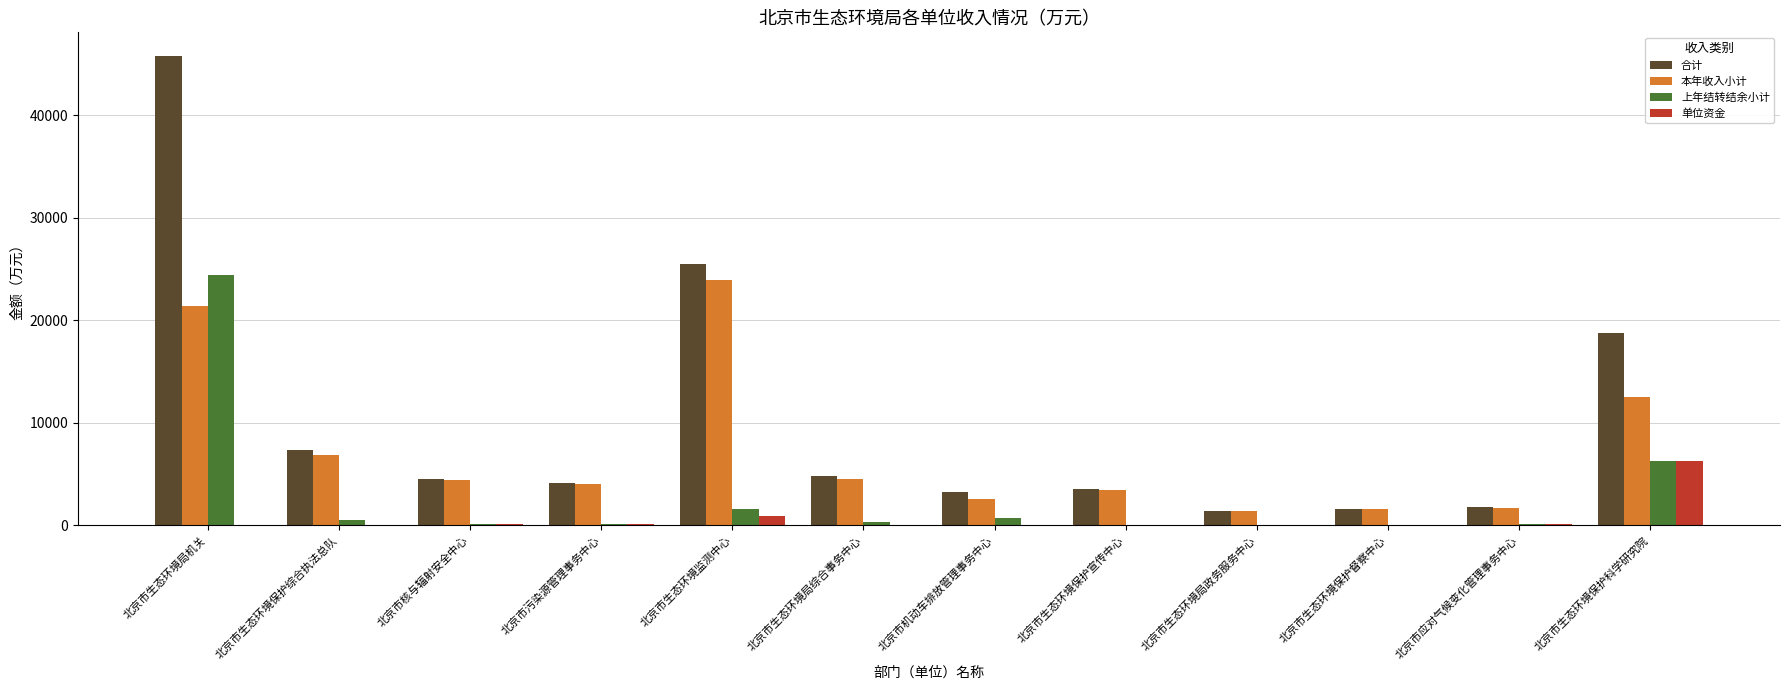

What is the total value across all series at 北京市生态环境监测中心?

51920.0